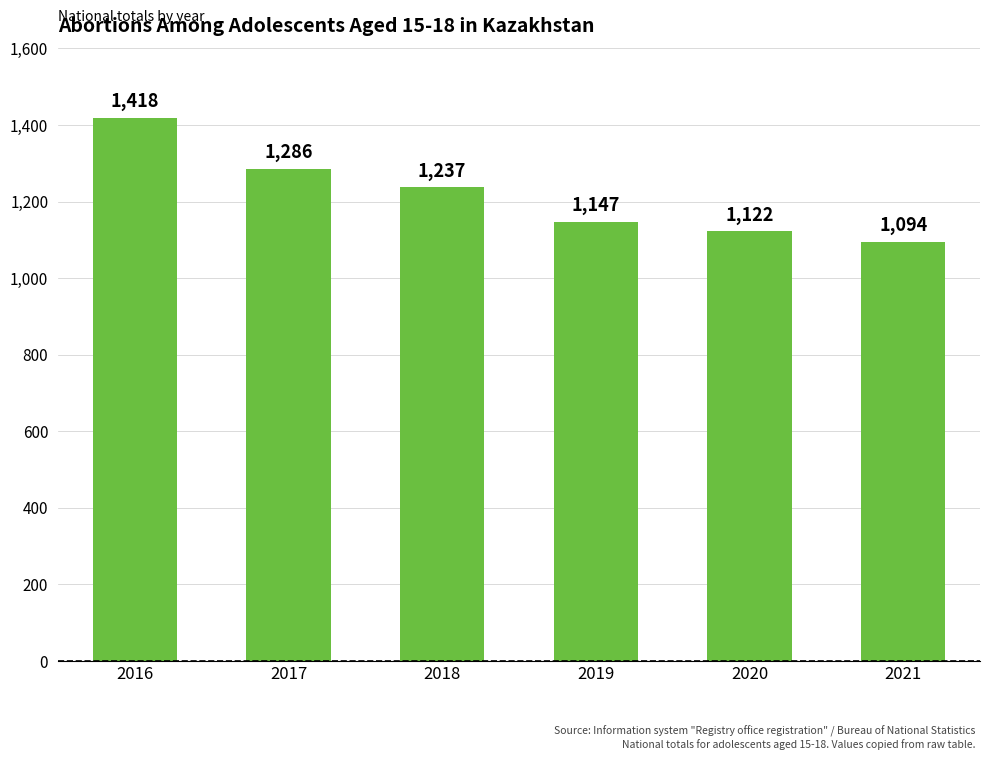

Rank the categories by value from highest to lowest.

2016, 2017, 2018, 2019, 2020, 2021